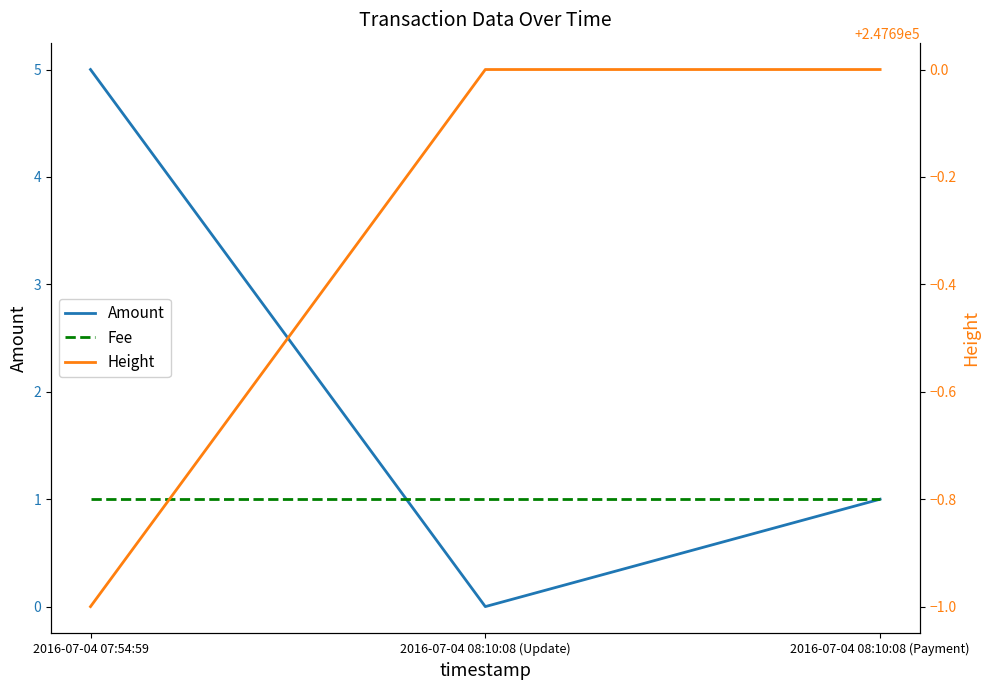

At which label does Height reach its peak?

2016-07-04 08:10:08 (Update)